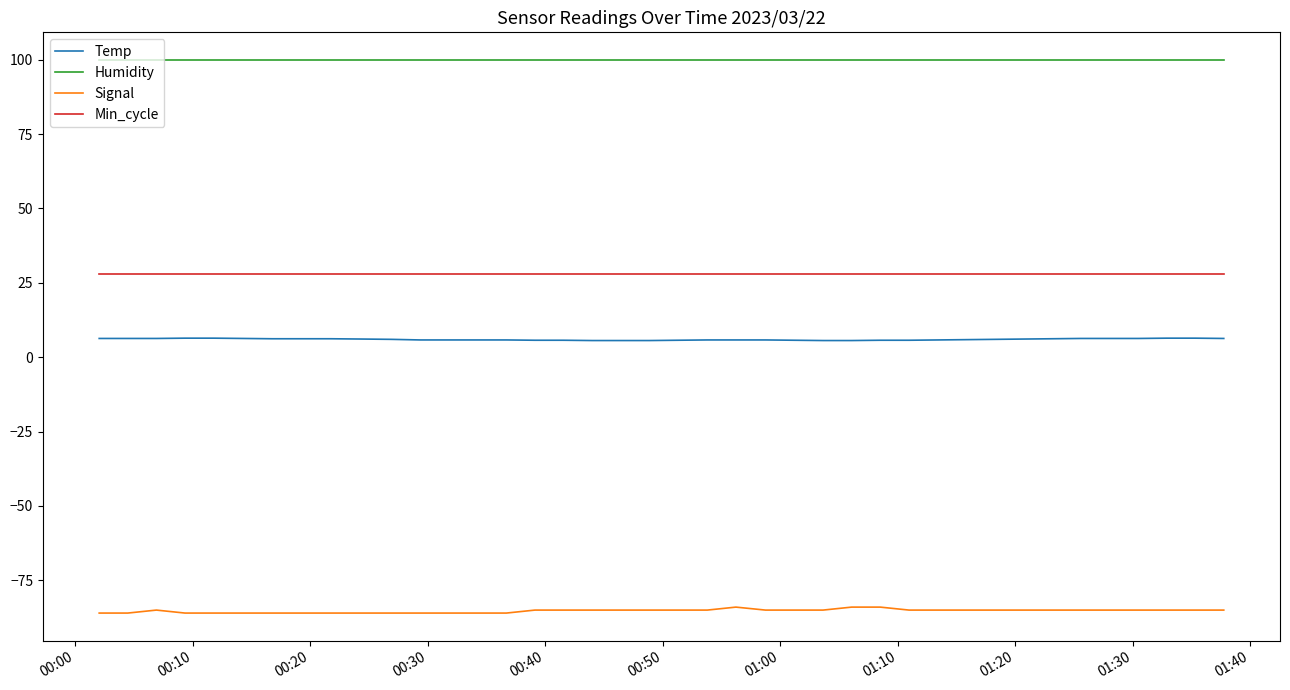

What is the smallest value displayed?

-86.0